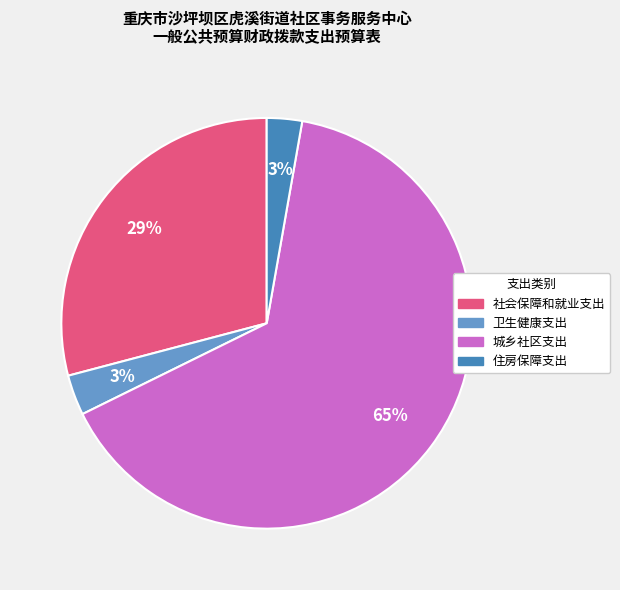

What percentage is the 住房保障支出 slice, to the nearest percent?

3%